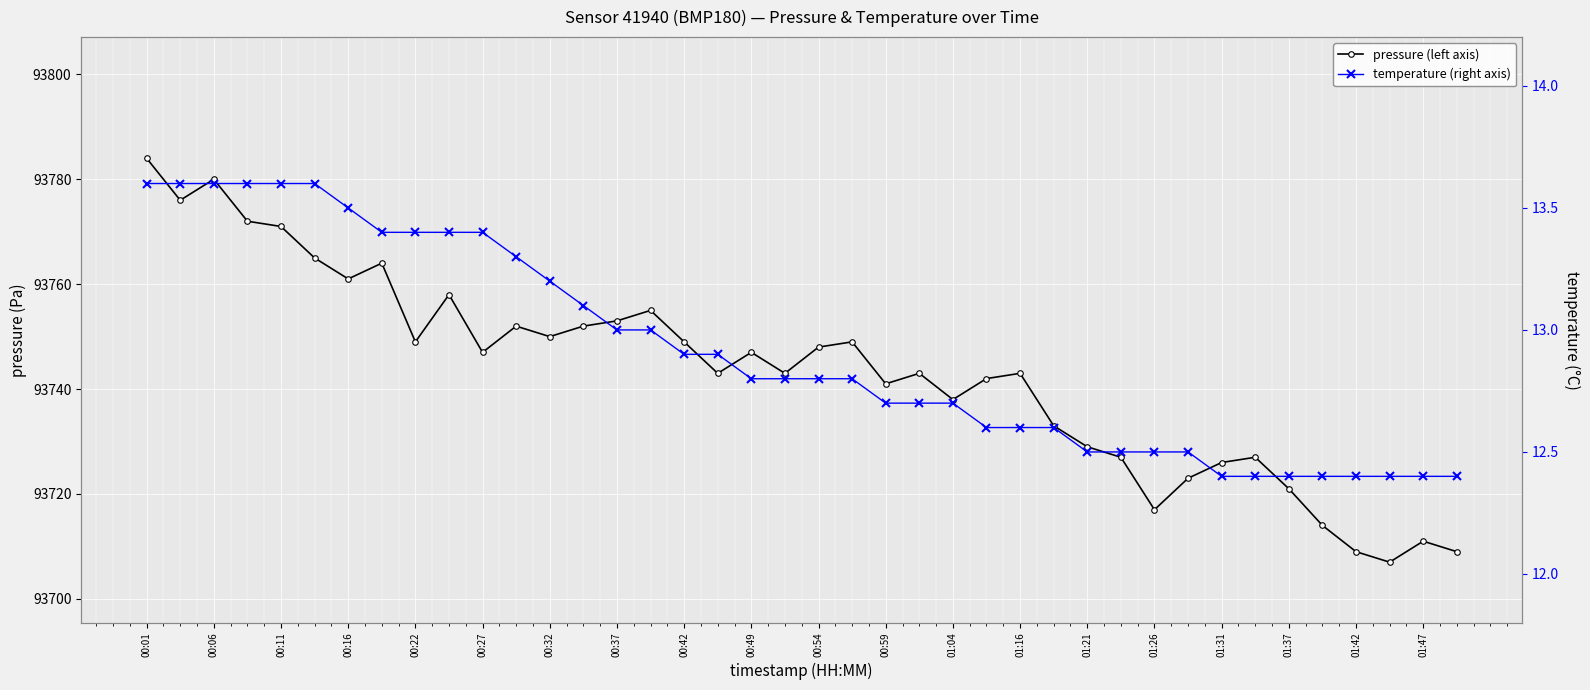

What are all the series names shown in the legend?

pressure (left axis), temperature (right axis)